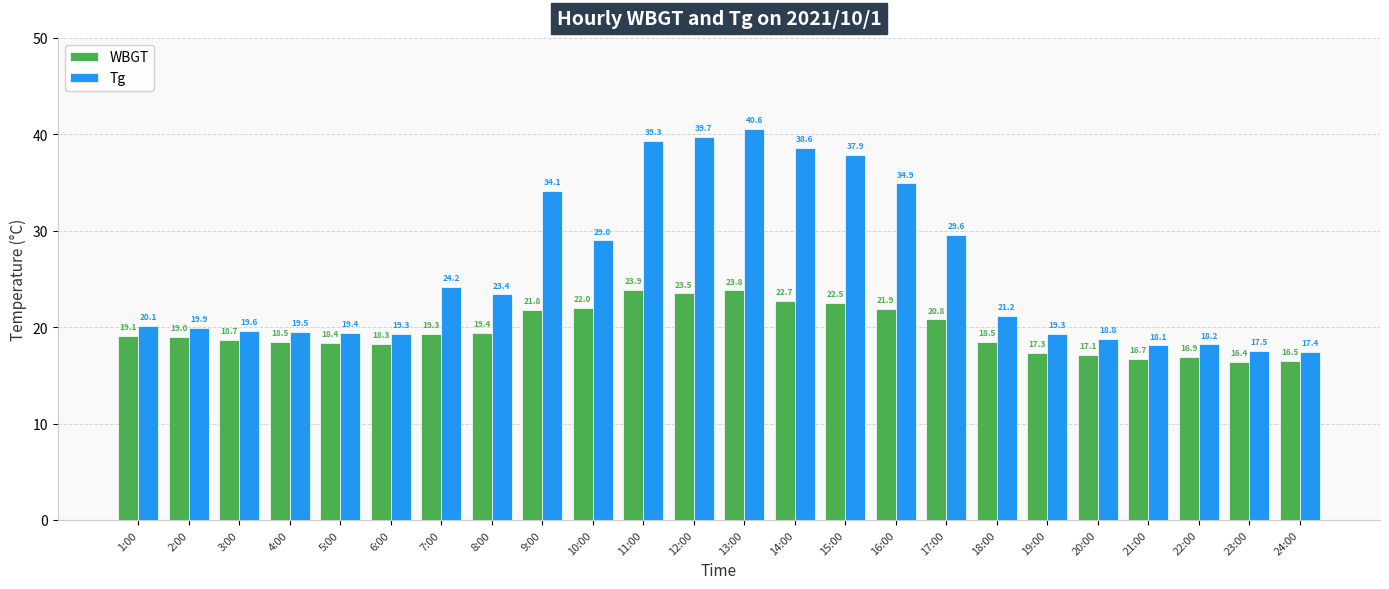

Which series has the widest spread of values?

Tg